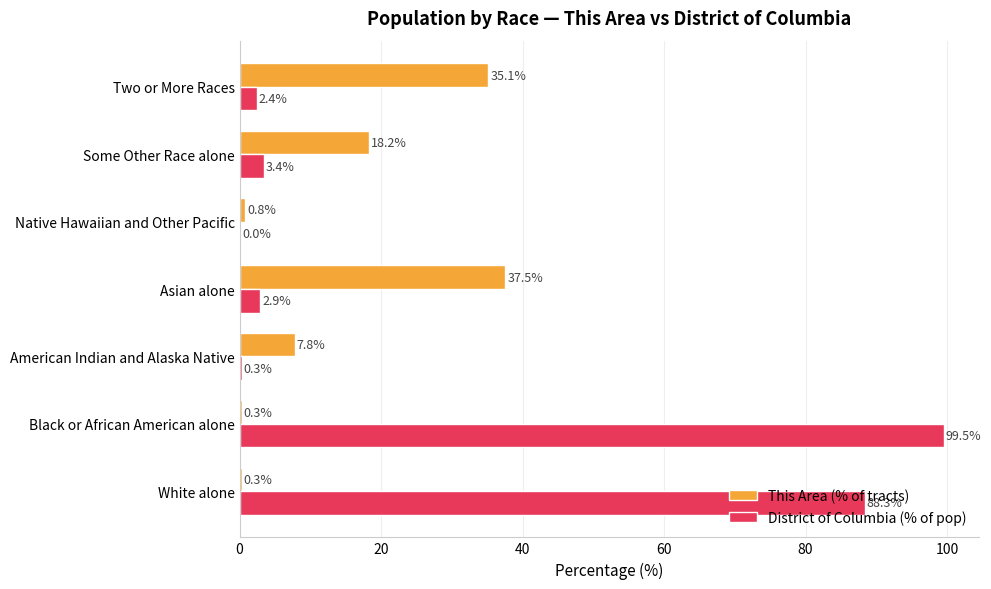

At which category is the sum across all series the highest?

Black or African American alone